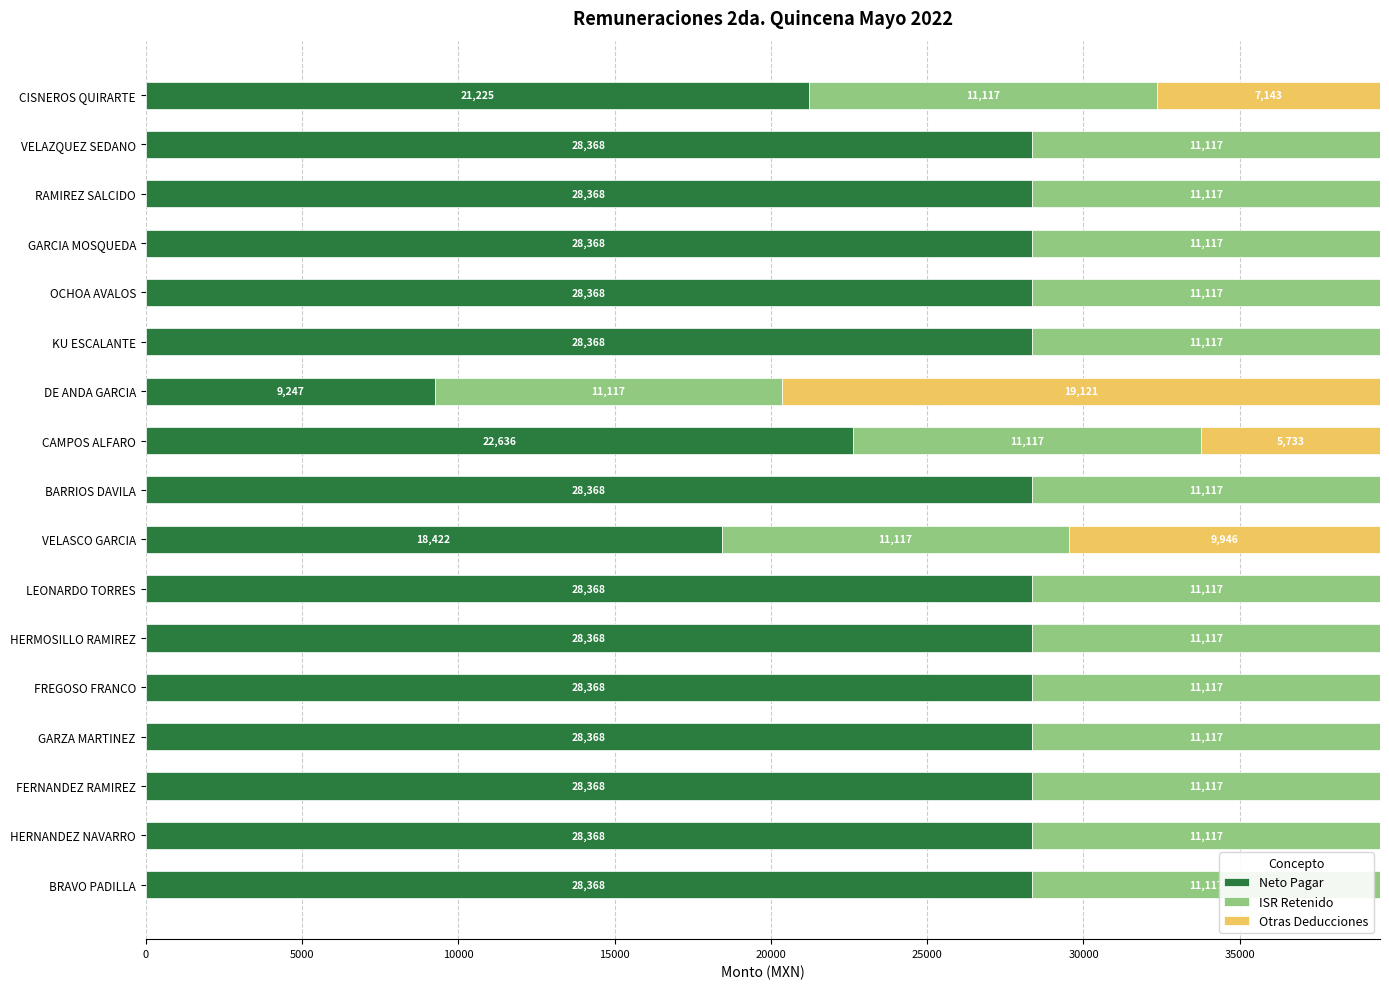

What is the maximum value for Neto Pagar?

28368.1